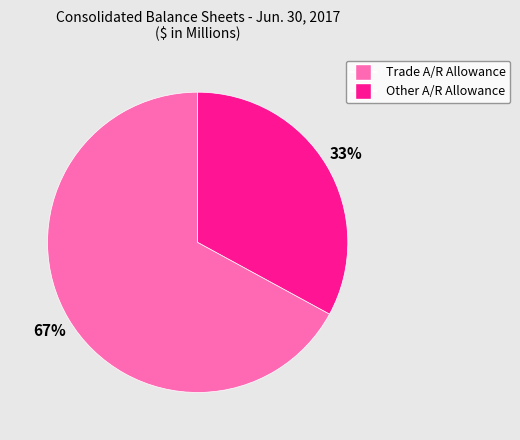

How many slices are in this pie chart?

2